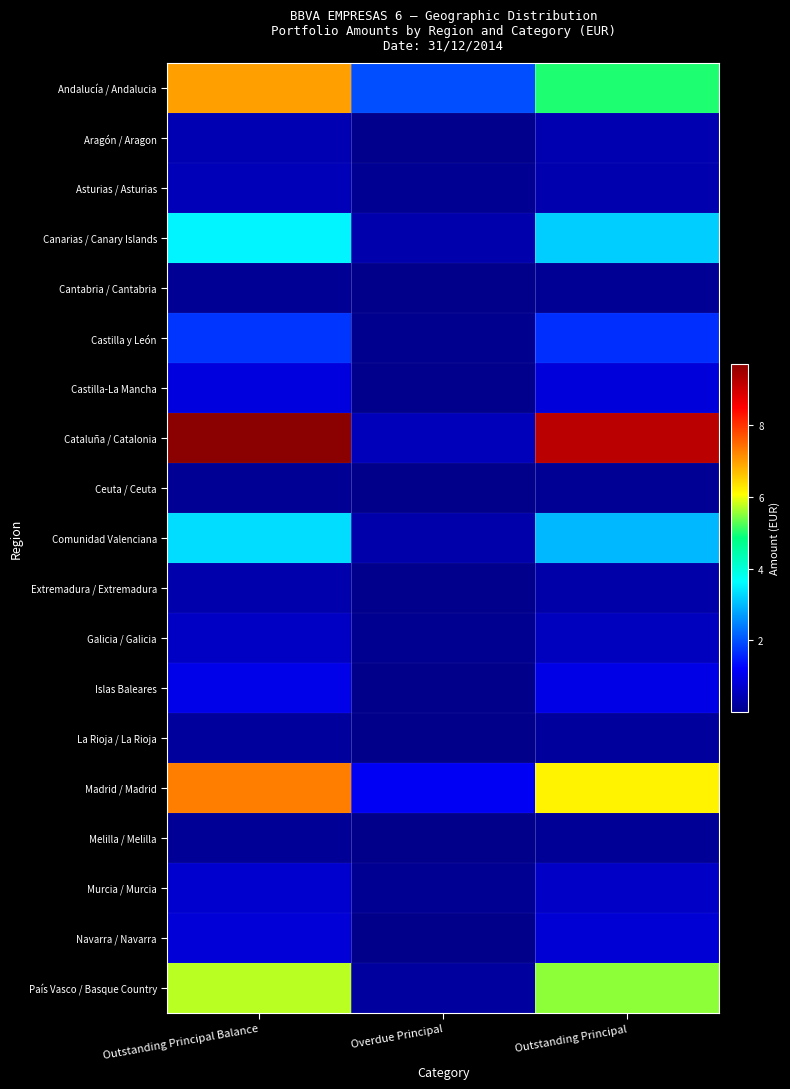

Which has a higher value, Overdue Principal or Outstanding Principal Balance?

Outstanding Principal Balance